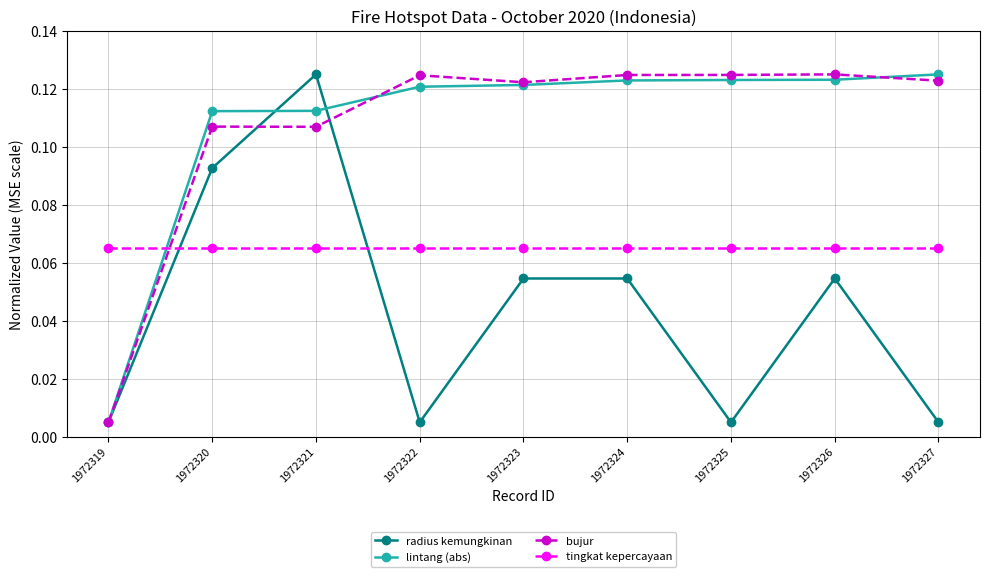

Count the number of categories in the chart.

9